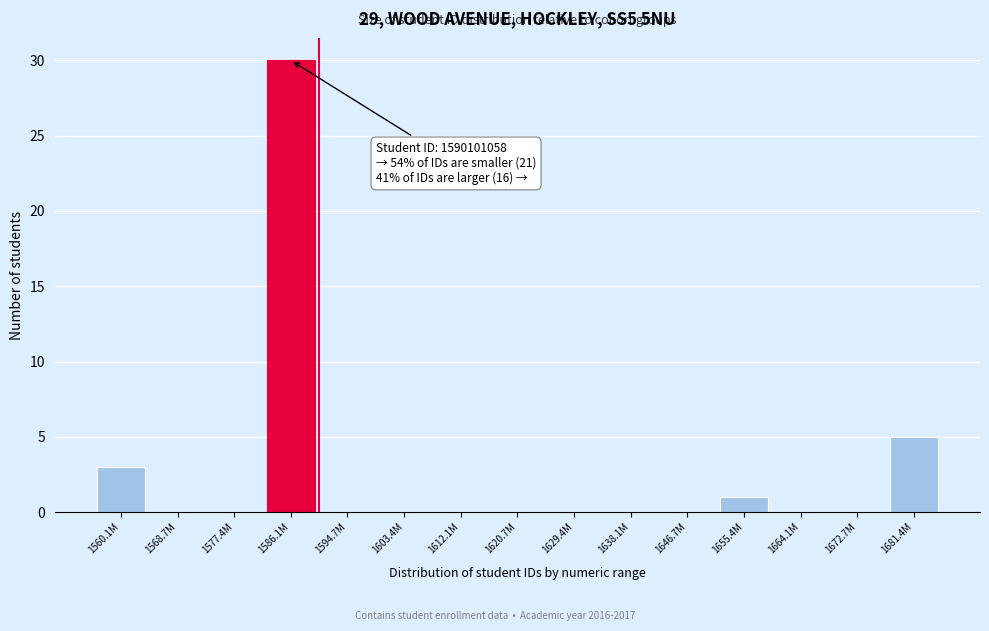

Reading right to left, transcribe all the data shown in this chart.

1681.4M=5	1672.7M=0	1664.1M=0	1655.4M=1	1646.7M=0	1638.1M=0	1629.4M=0	1620.7M=0	1612.1M=0	1603.4M=0	1594.7M=0	1586.1M=30	1577.4M=0	1568.7M=0	1560.1M=3